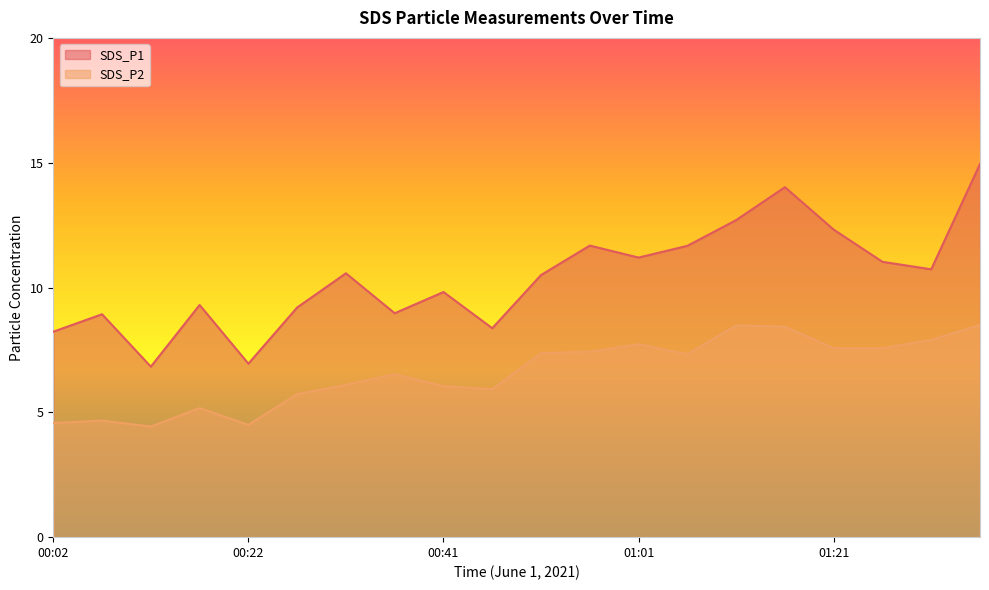

What value does the SDS_P2 series have at 00:41?

6.0